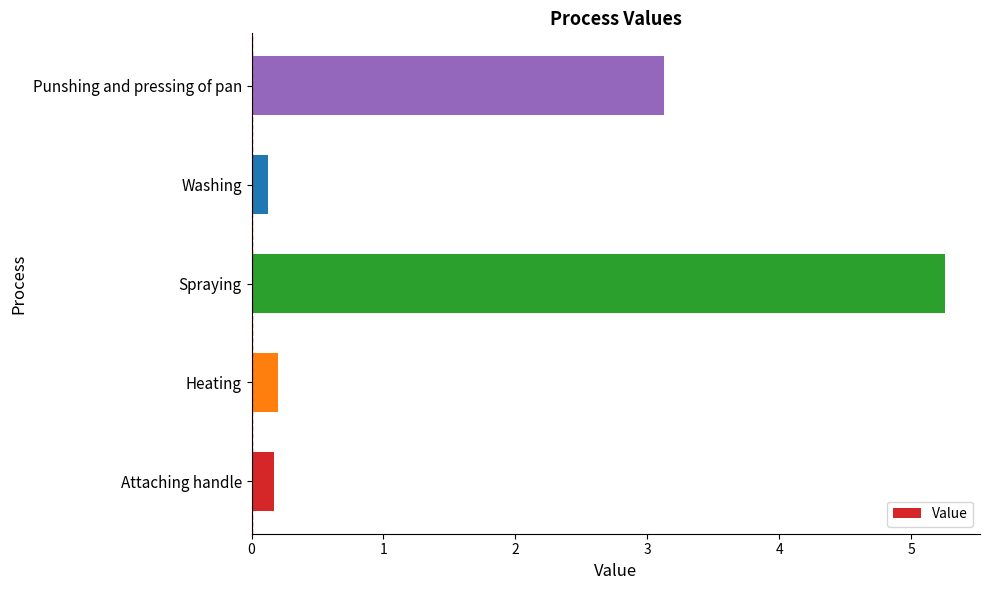

What is the change in value from Spraying to Punshing and pressing of pan?

-2.1